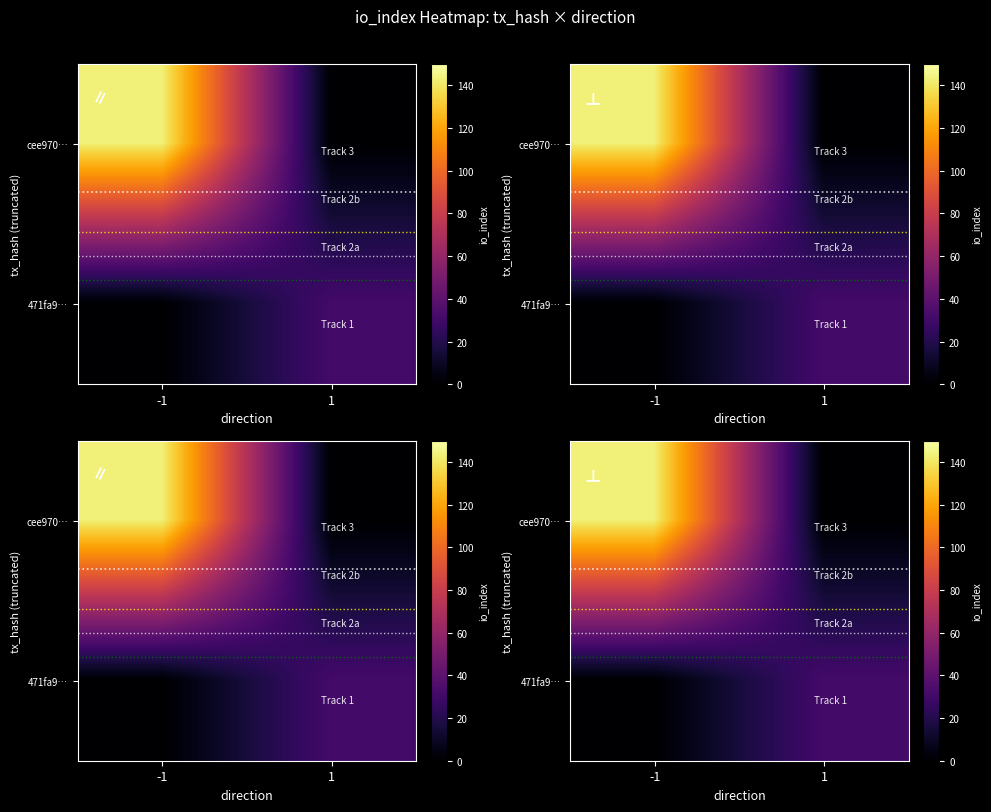

At how many categories does at least one series exceed 7?

2